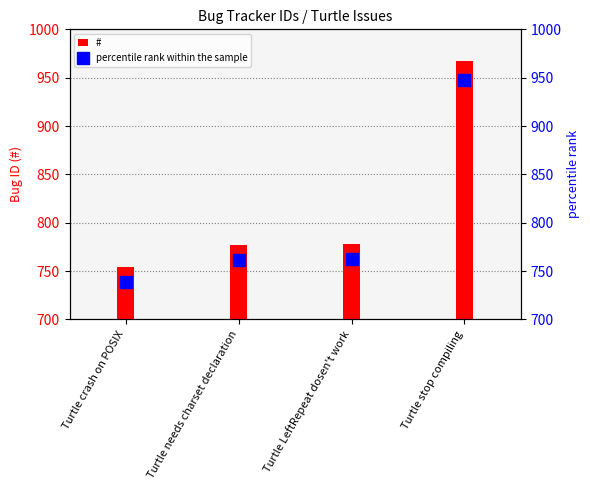

Reading left to right, list all the values displayed in this chart.

#: 754.0	777.0	778.0	967.0
percentile rank within the sample: 738.9	761.5	762.4	947.7